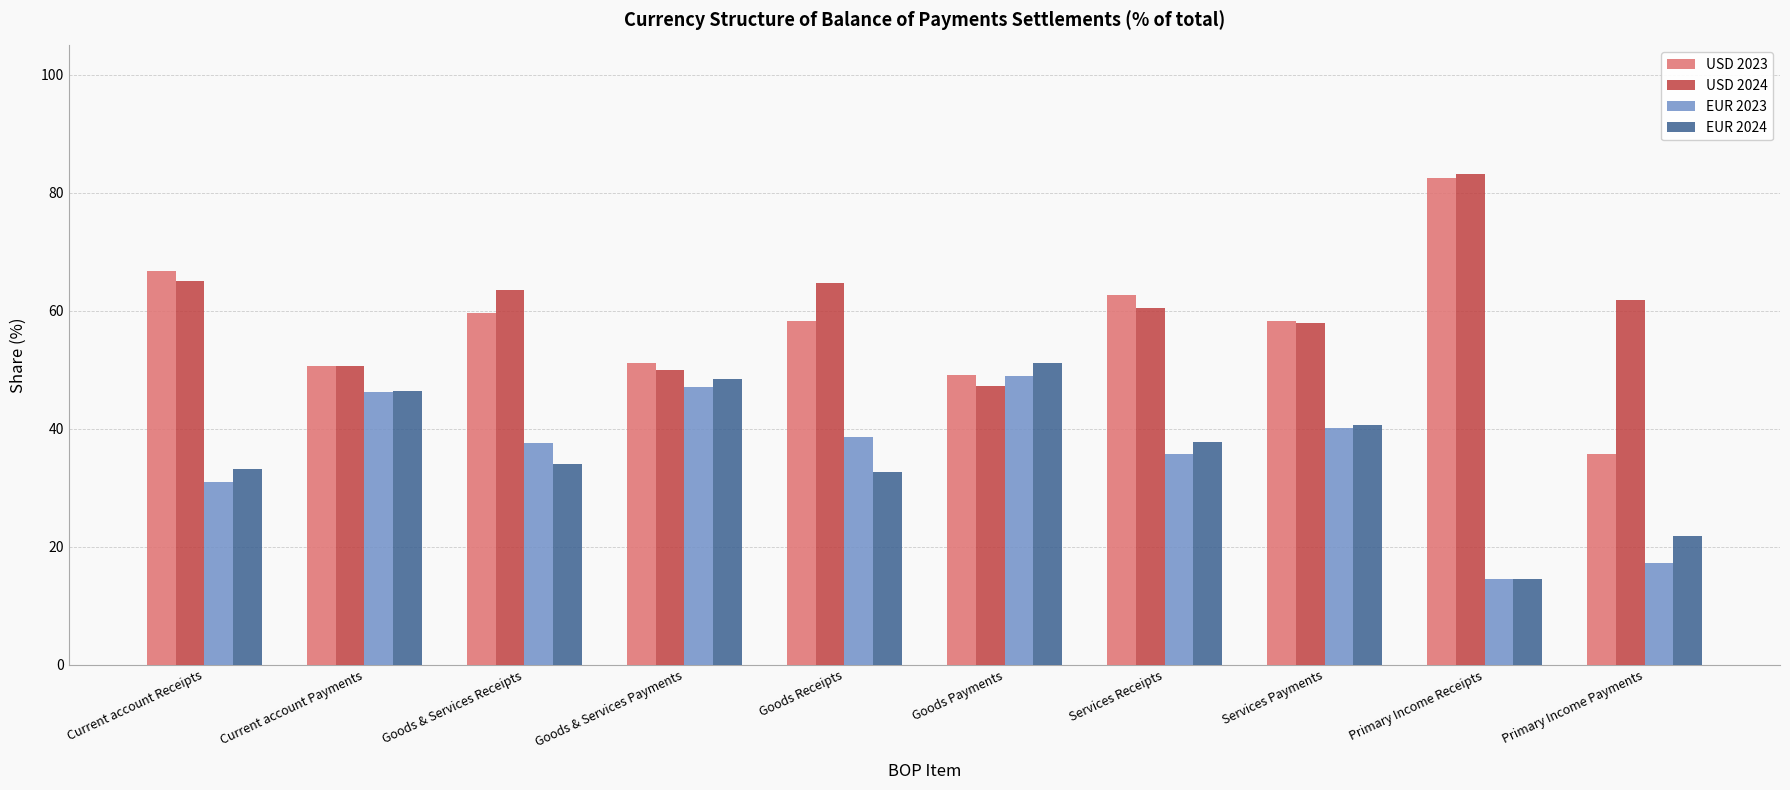

What is the label of the 10th bar from the right?

Current account Receipts